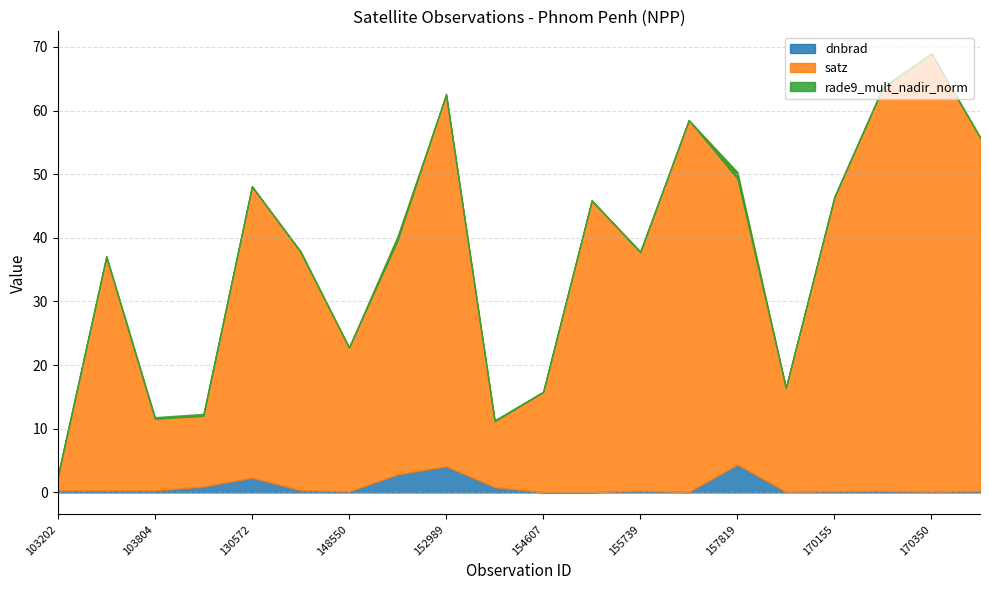

How many data points in satz are less than 37?

8